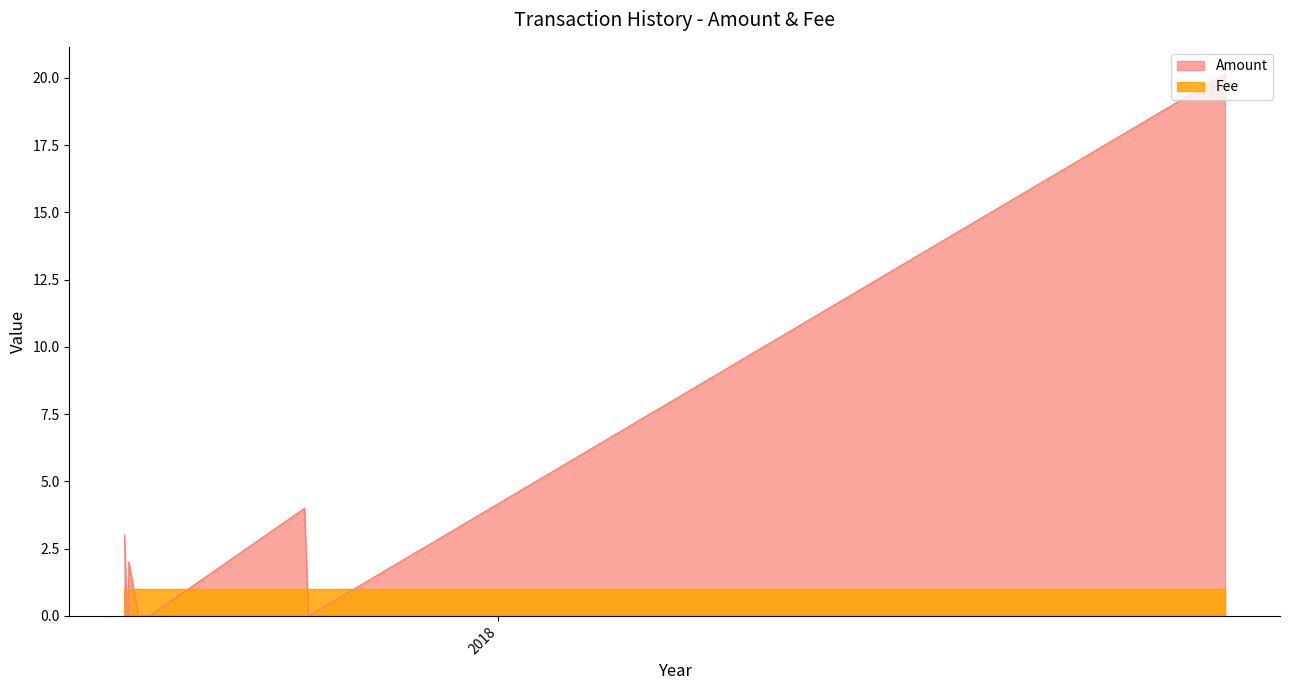

Does the chart display data point markers on the line(s)?

No